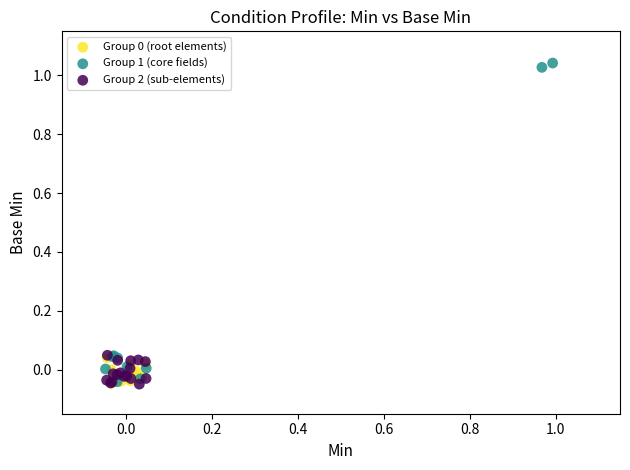

Which series contains the highest Y value?

Group 1 (core fields)